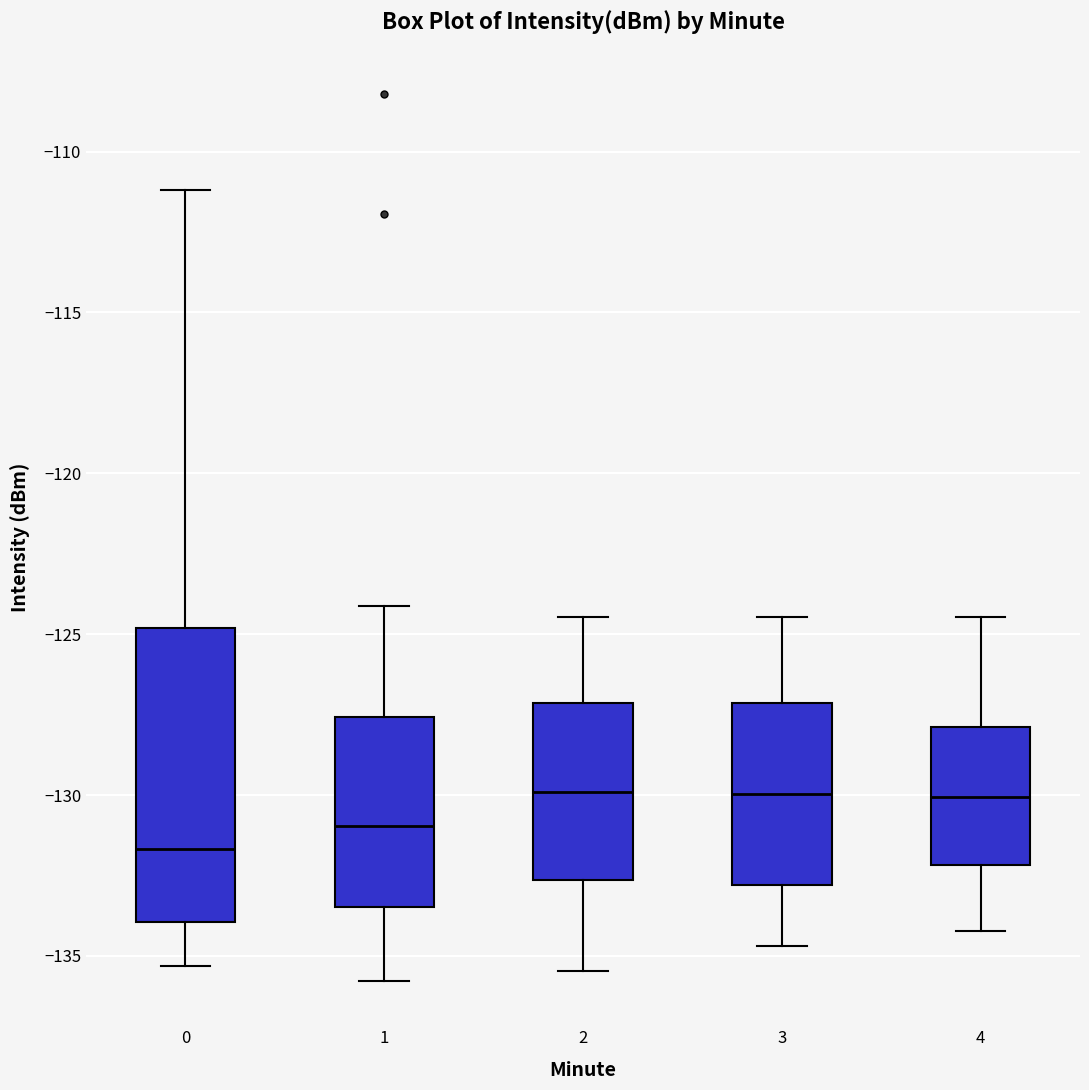

Reading left to right, read every box against the y-axis: the position of its median line, the range the box covers, and the ends of its whiskers. The values are not printed on the chart, so give them approximately, as read against the axis.

0: median -131.5, box -134.0 to -125.0, whiskers -135.5 to -111.0
1: median -131.0, box -133.5 to -127.5, whiskers -136.0 to -124.0
2: median -130.0, box -132.5 to -127.0, whiskers -135.5 to -124.5
3: median -130.0, box -133.0 to -127.0, whiskers -134.5 to -124.5
4: median -130.0, box -132.0 to -128.0, whiskers -134.0 to -124.5